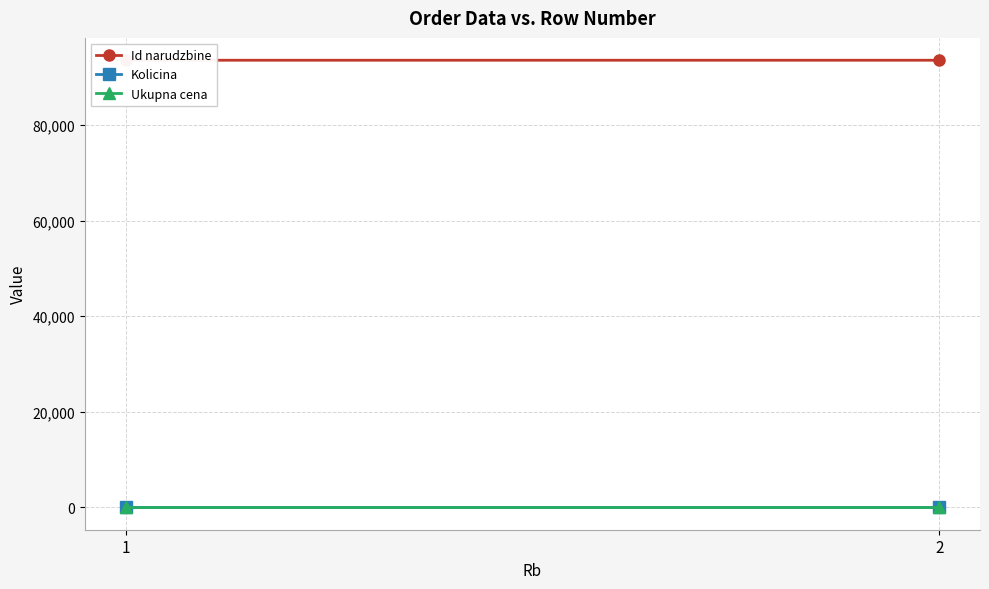

What is the approximate value of Kolicina at 1?

1